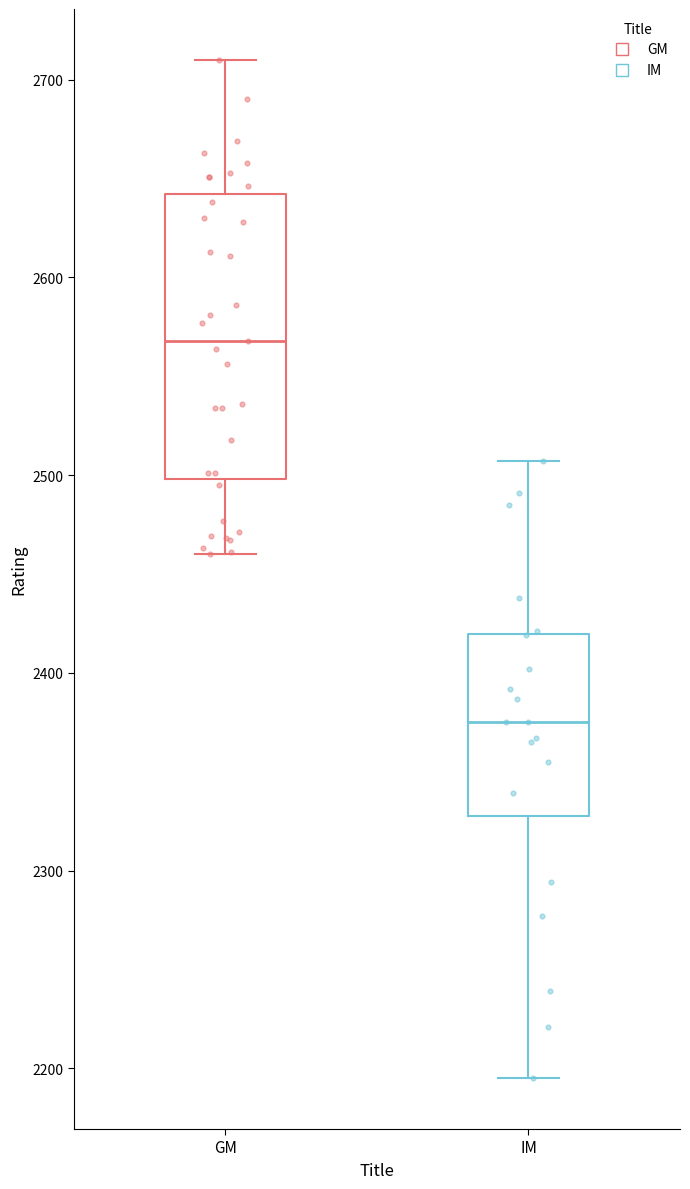

Where does the median line of the box for IM sit on the y-axis? The values are not printed on the chart, so give them approximately, as read against the axis.

2380